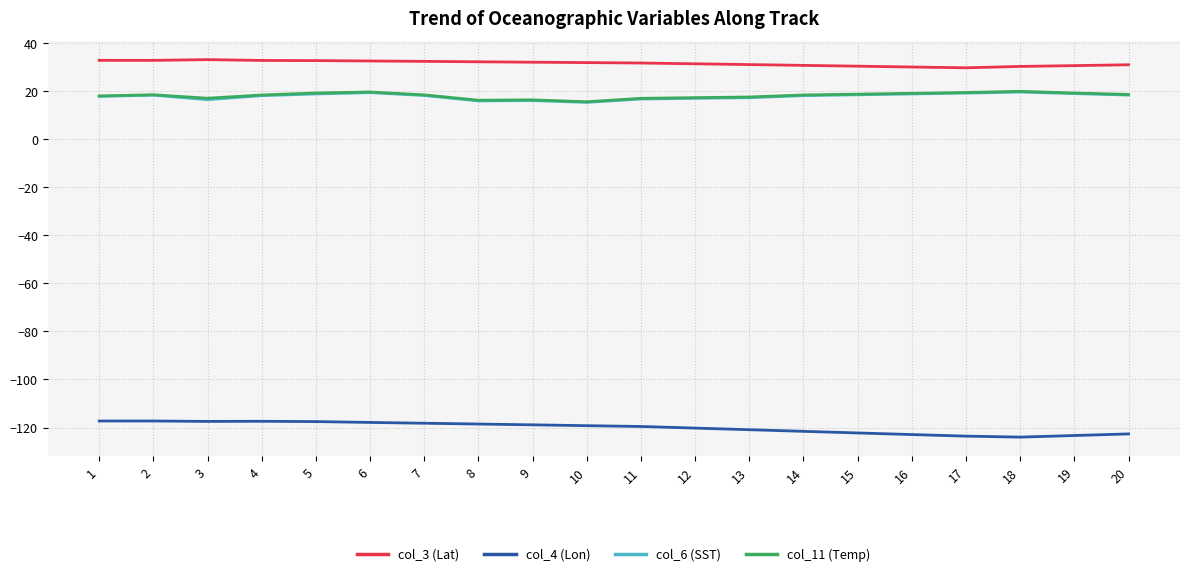

What are all the series names shown in the legend?

col_3 (Lat), col_4 (Lon), col_6 (SST), col_11 (Temp)